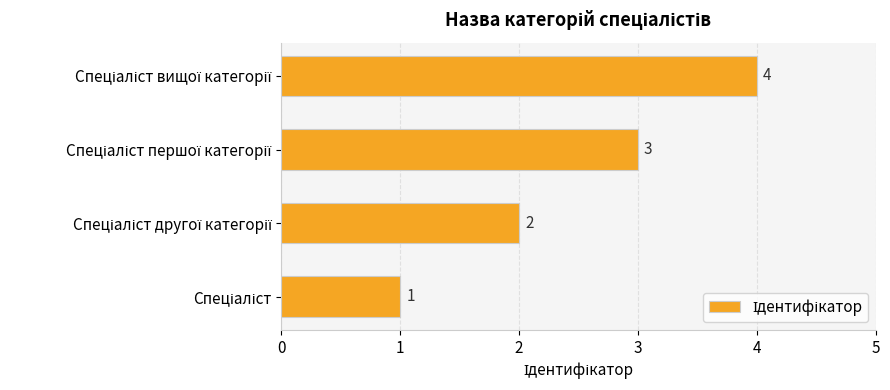

What is the smallest value displayed?

1